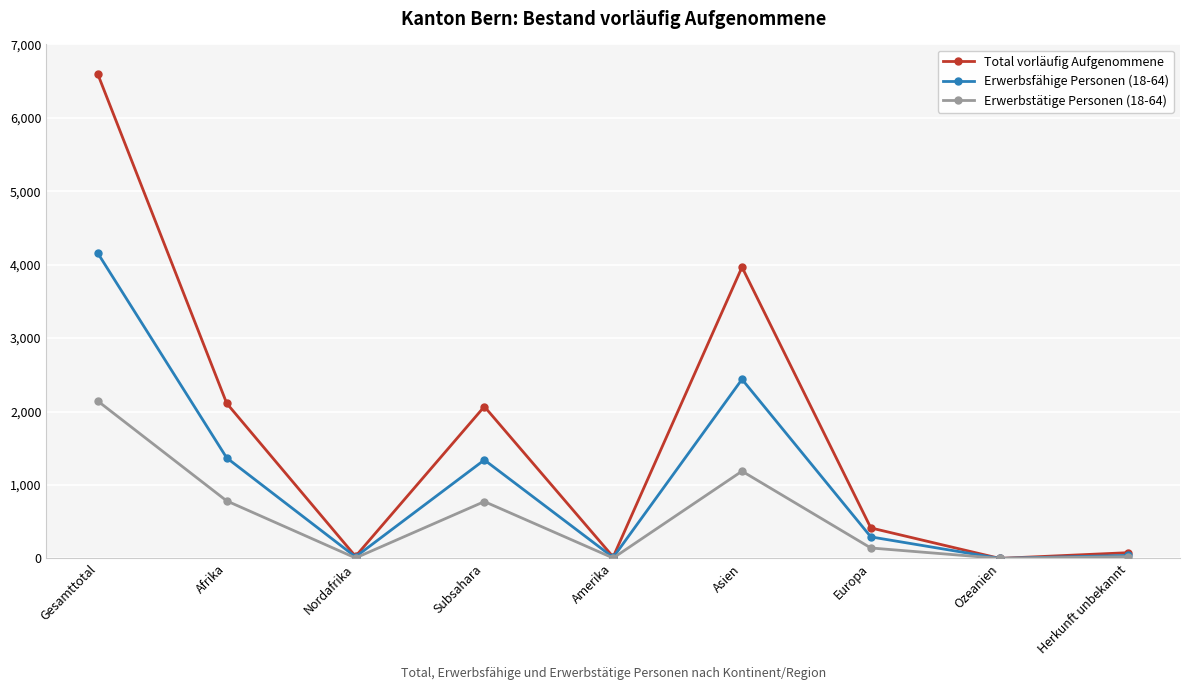

Count the number of data series in this chart.

3